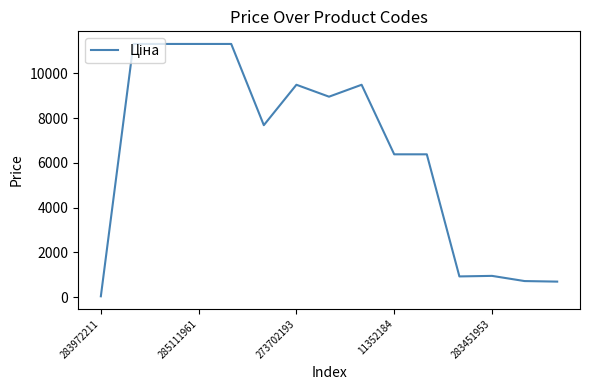

What is the greatest value displayed?

11312.5